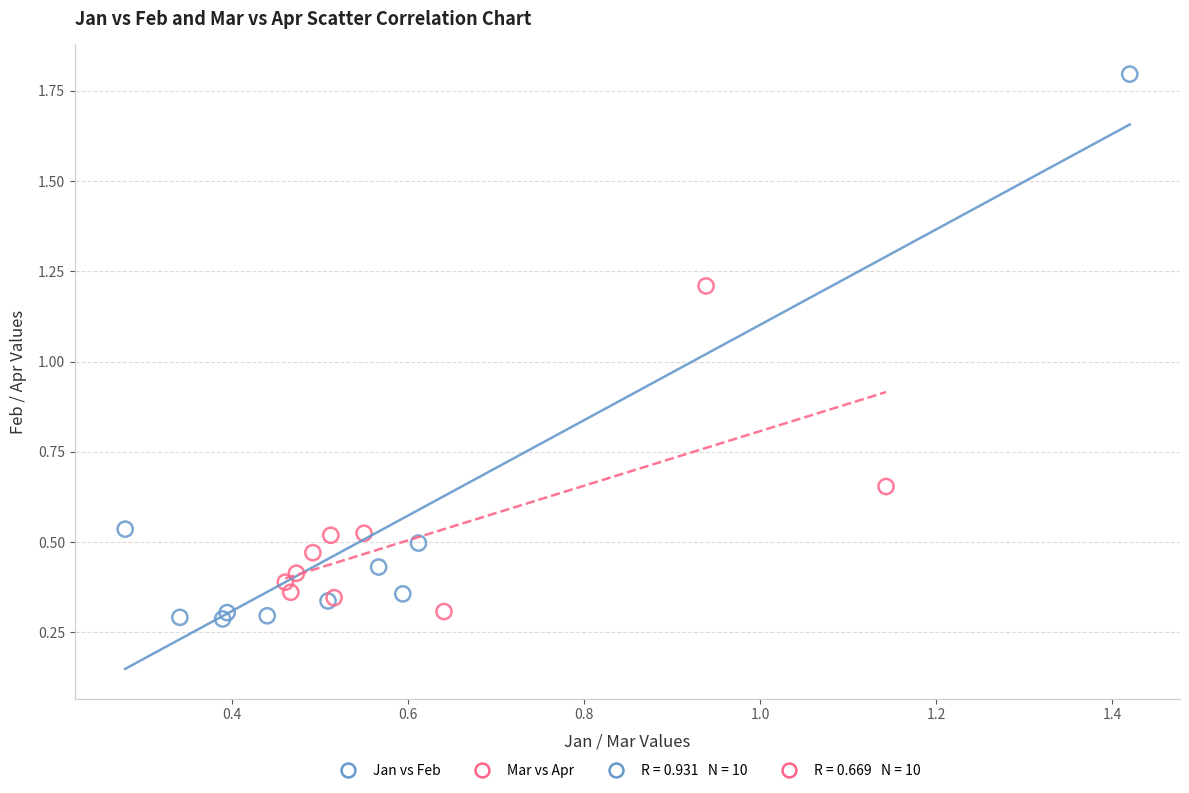

Which series contains the highest Y value?

Jan vs Feb